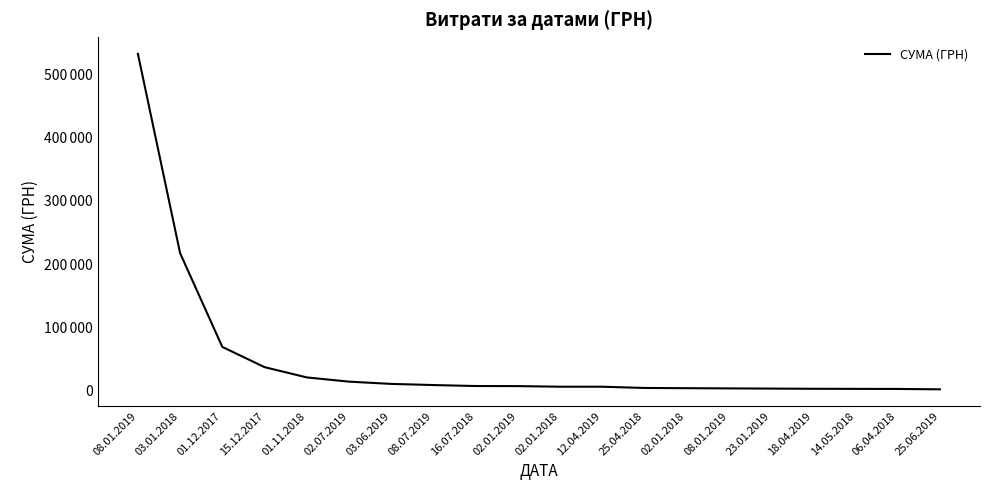

Does the chart display data point markers on the line(s)?

No